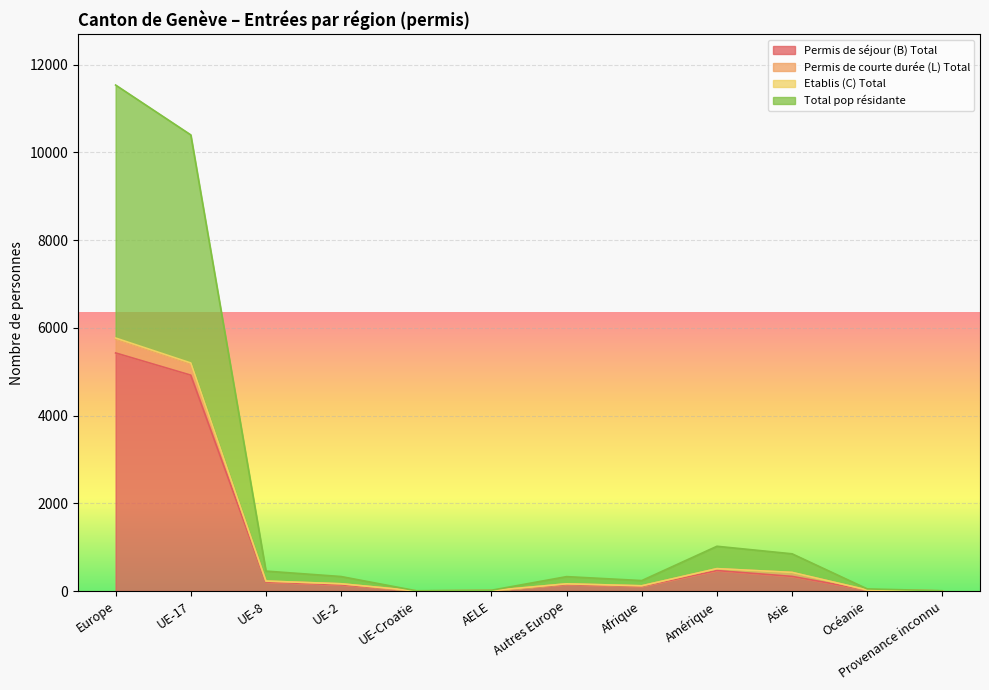

How many interior local valleys does the Permis de séjour (B) Total series have?

2